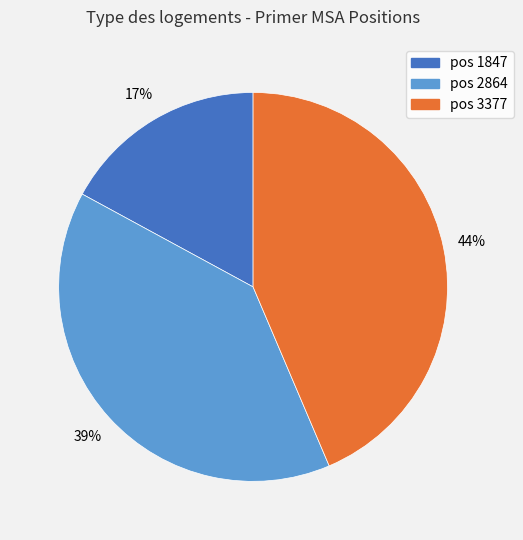

How many slices are in this pie chart?

3